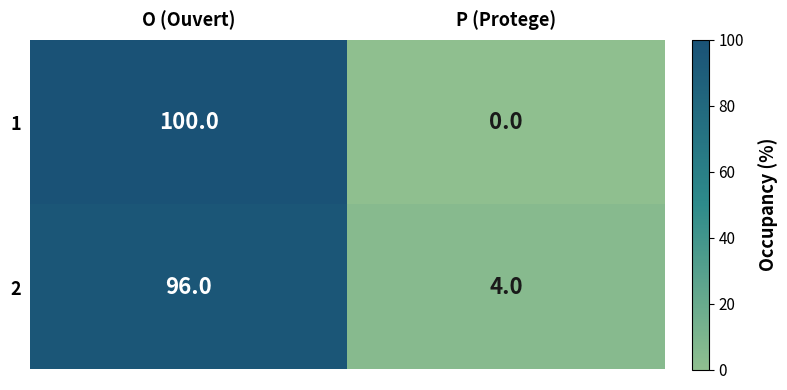

The 2 series shows 96 at O (Ouvert). True or false?

True